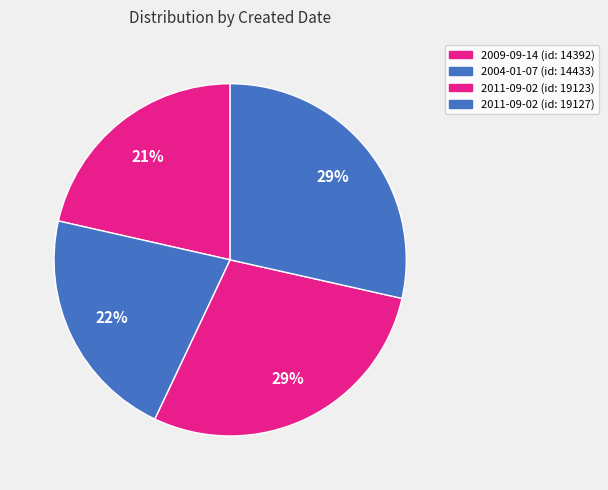

Count the number of slices in the pie.

4